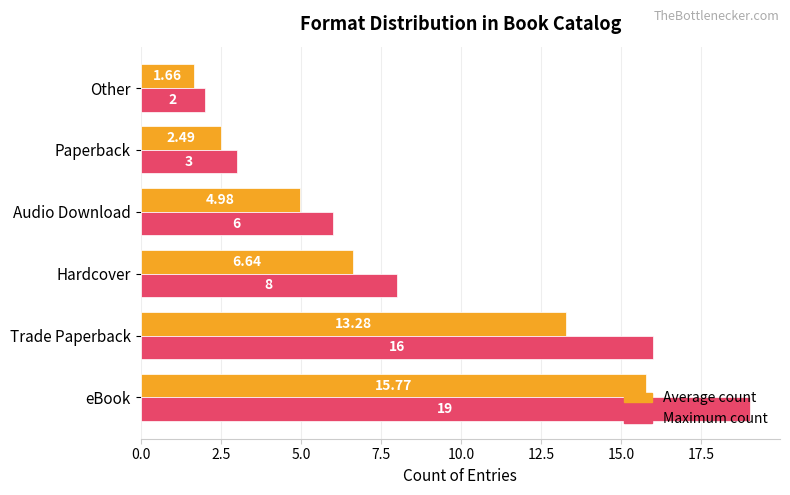

Which series has the largest total across all categories?

Maximum count